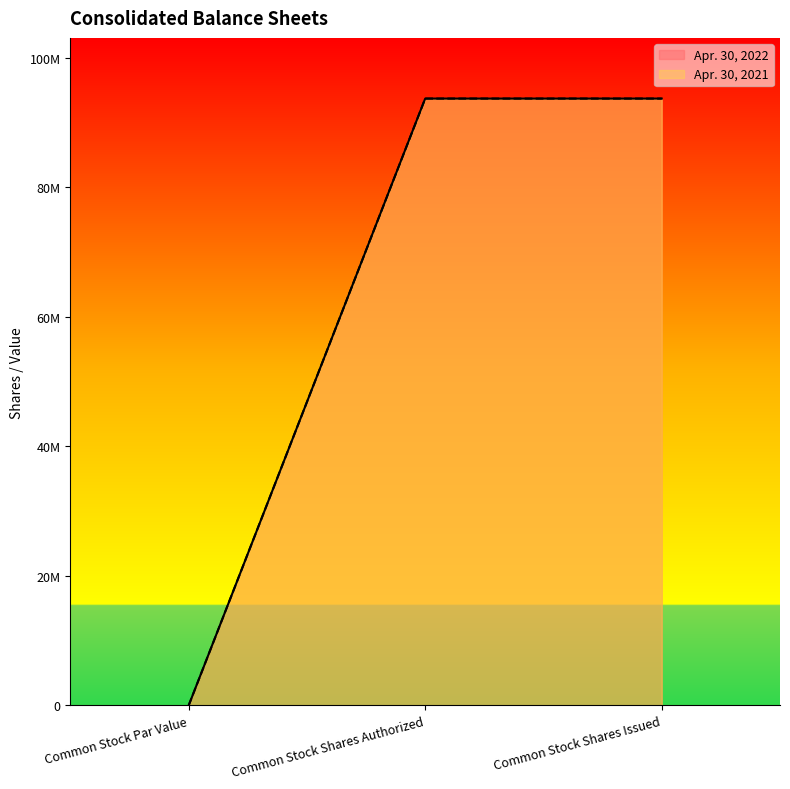

Is the value of Apr. 30, 2021 at Common Stock Shares Authorized greater than the value of Apr. 30, 2022 at Common Stock Par Value?

Yes